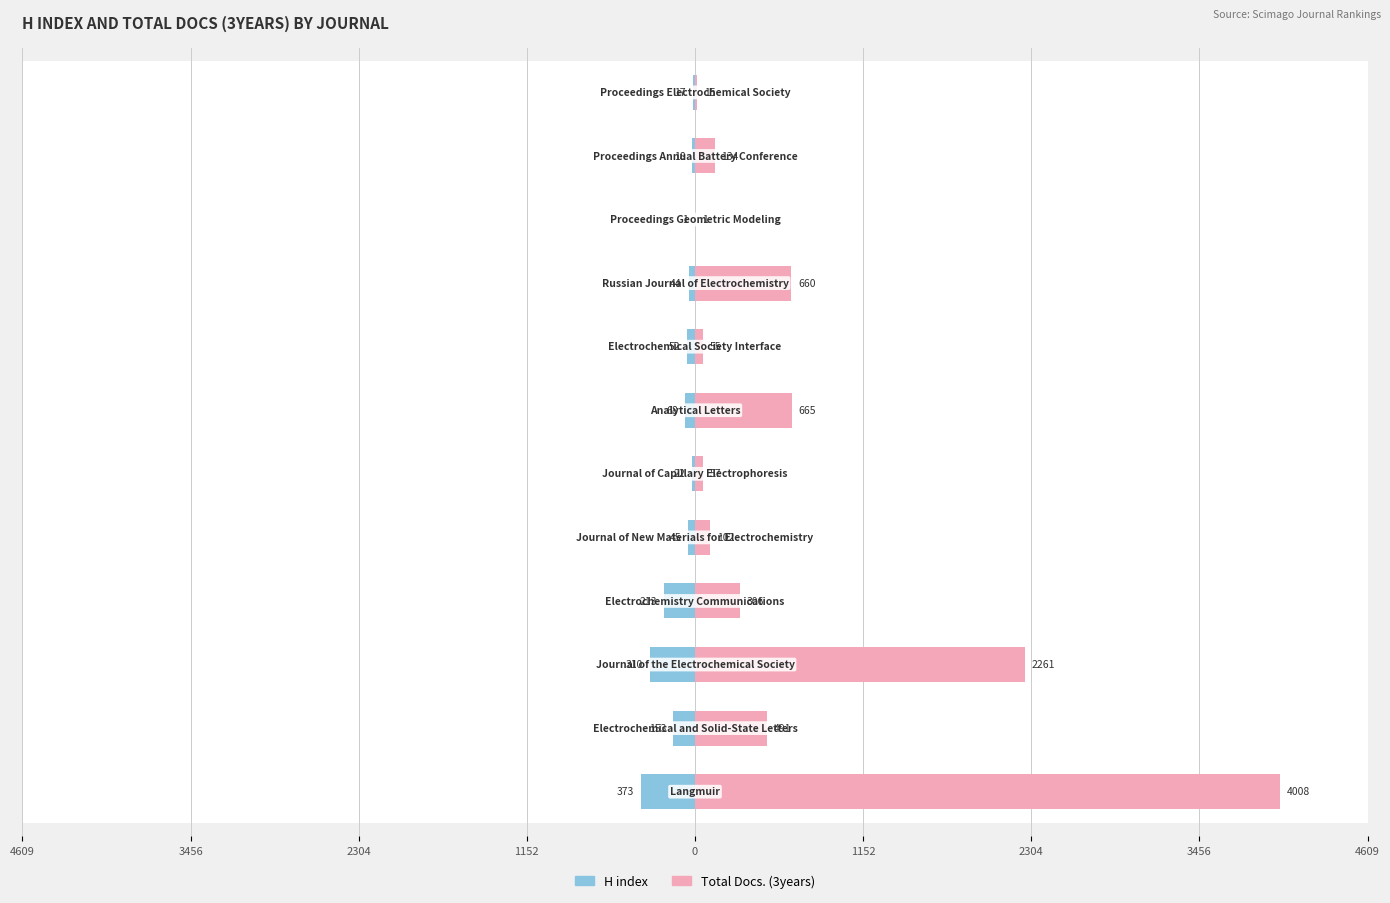

What is the difference between the highest and lowest values at 1152?

519